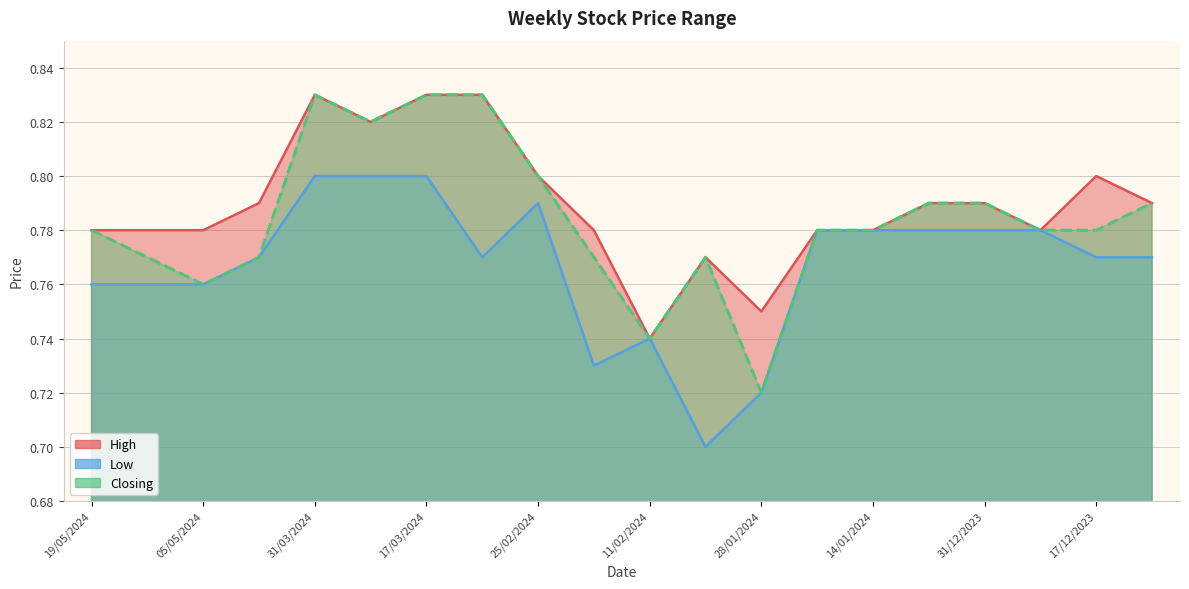

What is the difference between the maximum and minimum values in the High series?

0.1